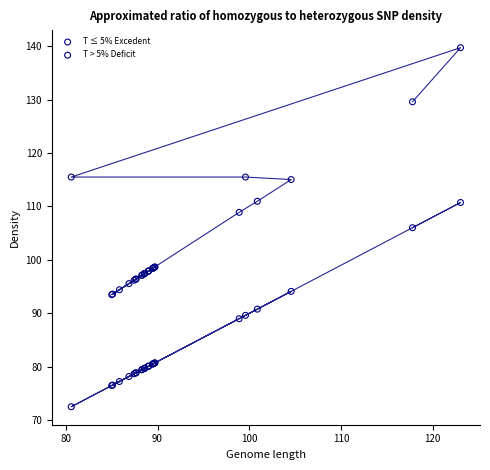

What is the X range (max minus min) for the scatter plot?

42.5